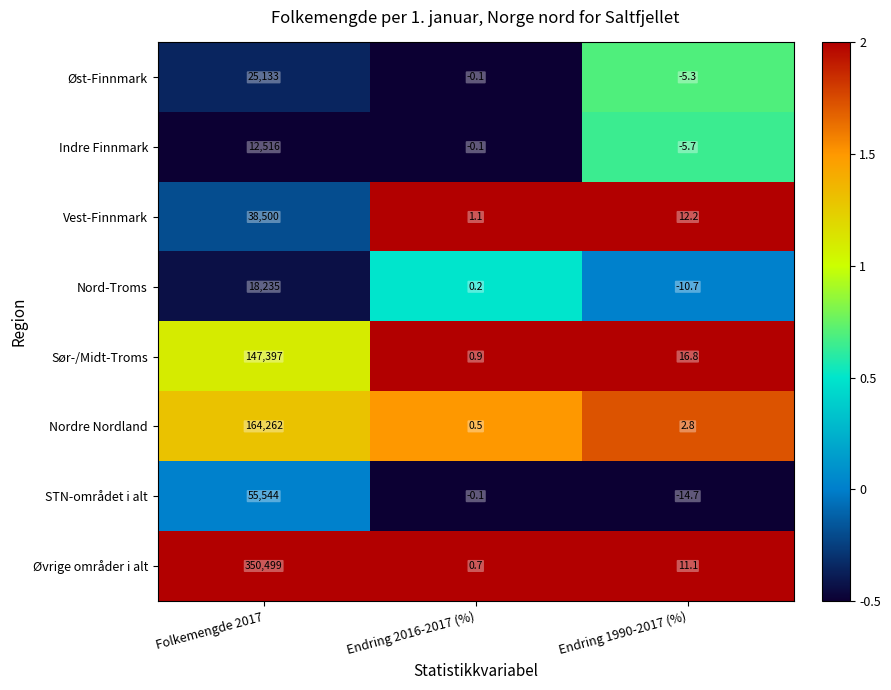

True or false: Øvrige områder i alt has a value of 100384.7 at Folkemengde 2017.

False